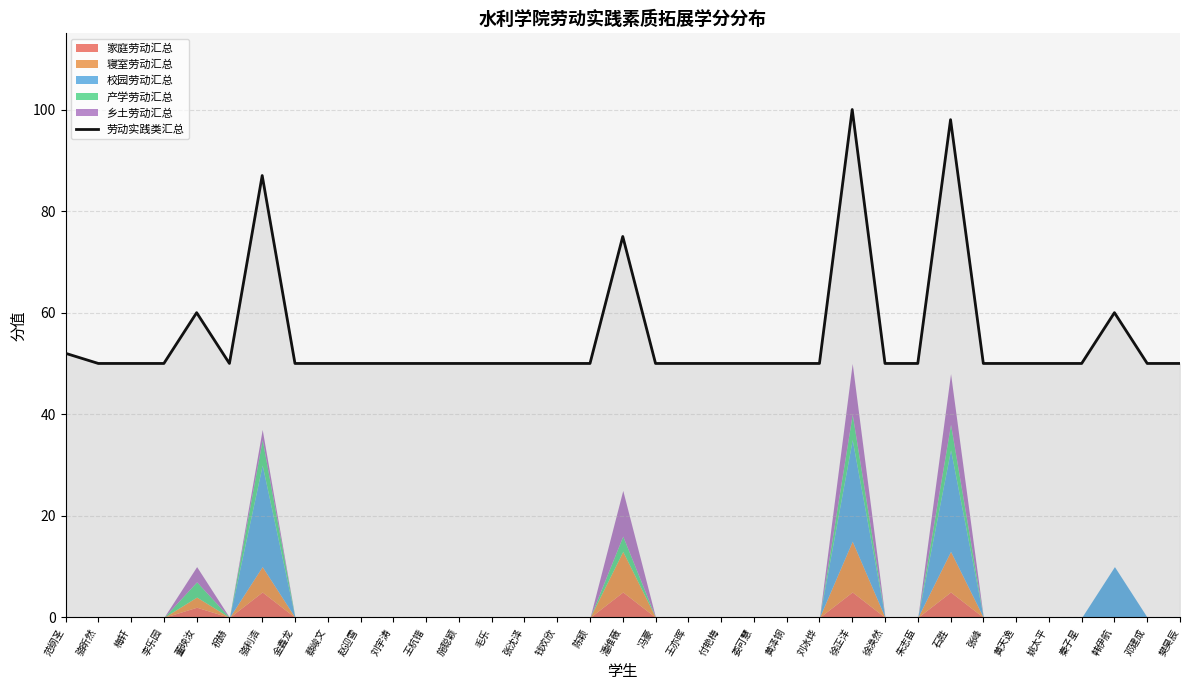

True or false: the data shows 85 at 王亦晖.

False